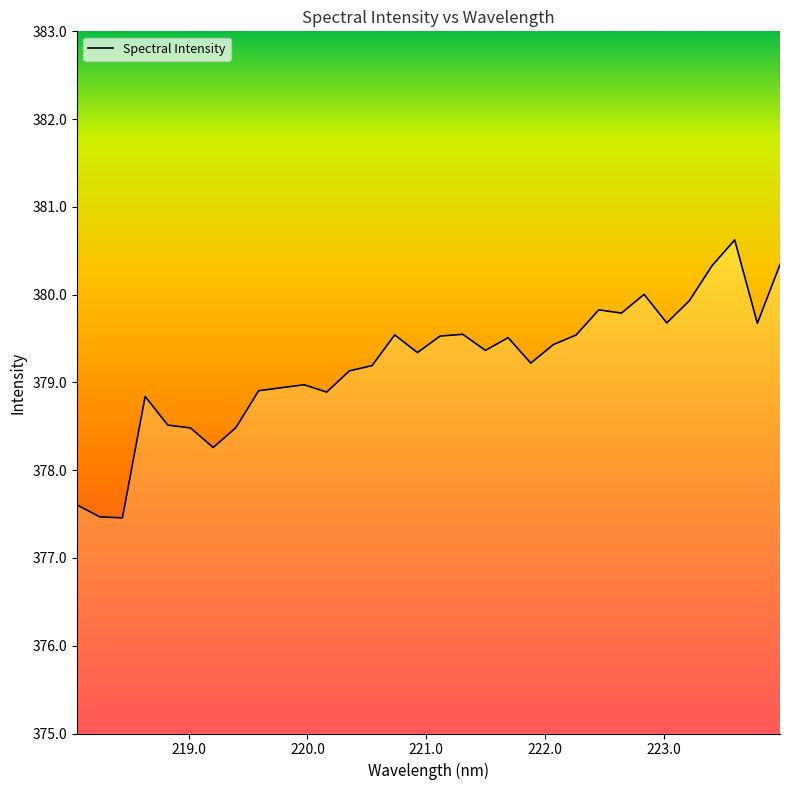

Does the chart have visible grid lines?

No